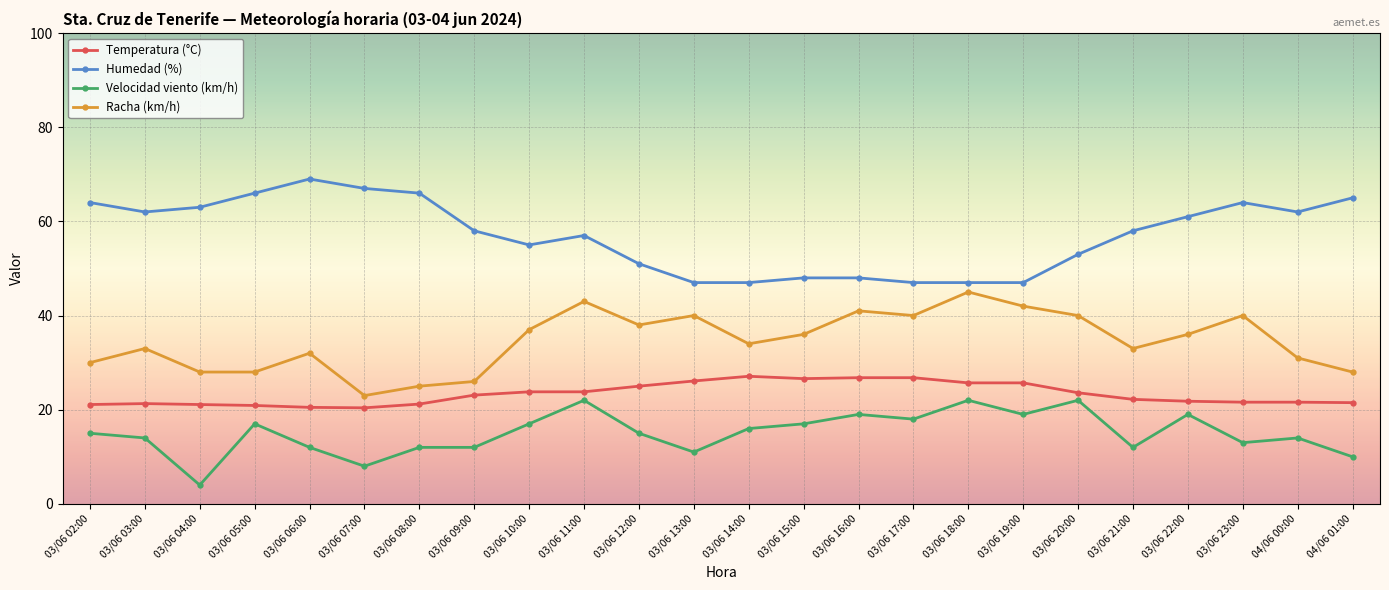

What is the label of the 2nd point from the left?

03/06 03:00